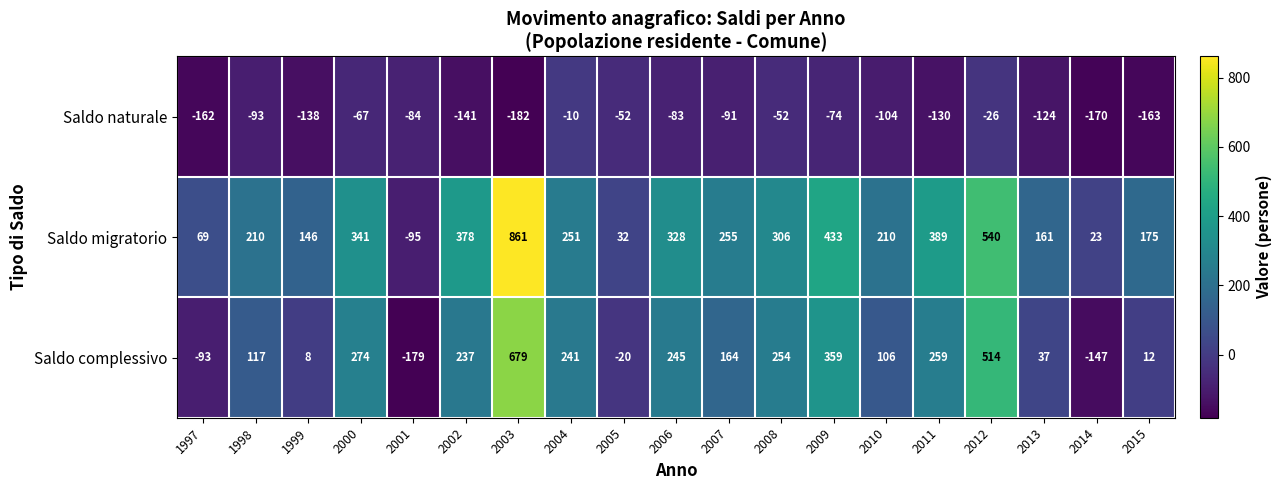

Where does the Saldo complessivo series first go above 164?

2000